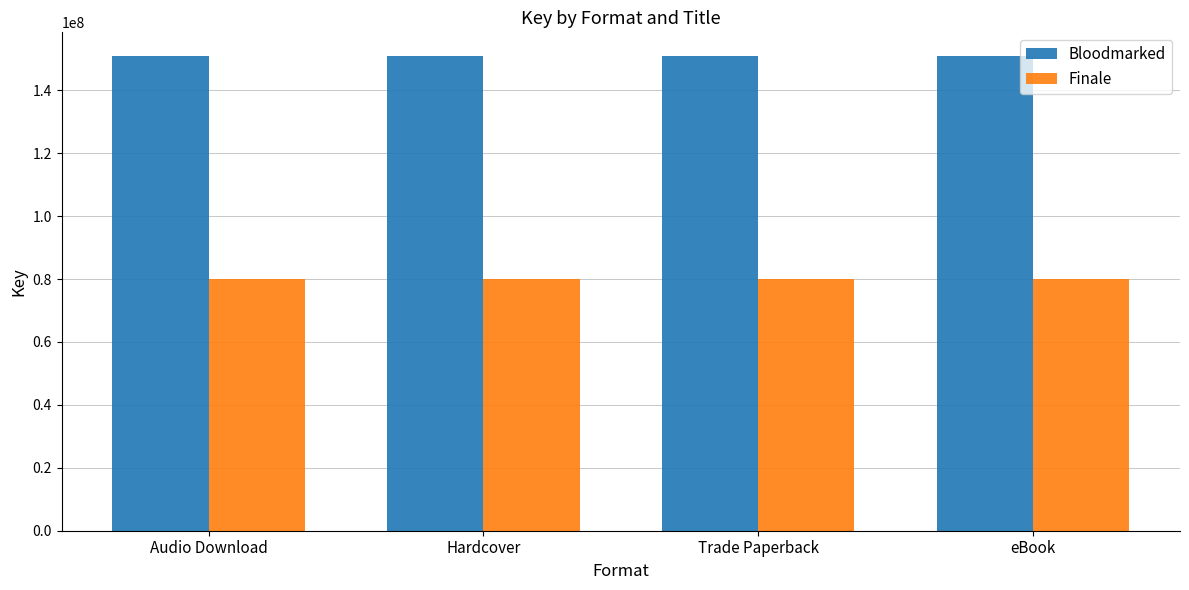

Is the value of Bloodmarked at Audio Download greater than the value of Finale at eBook?

Yes